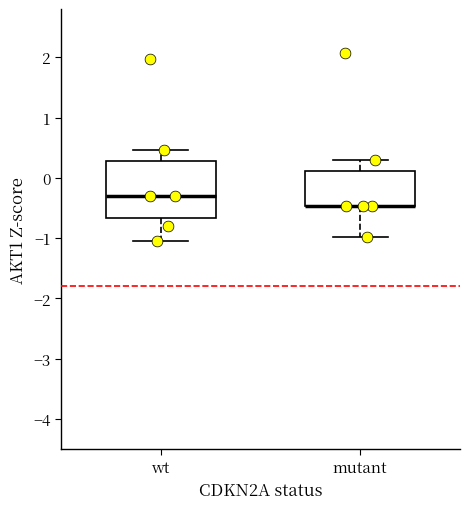

Where is the lower edge of the box for wt on the y-axis? The values are not printed on the chart, so give them approximately, as read against the axis.

-0.7